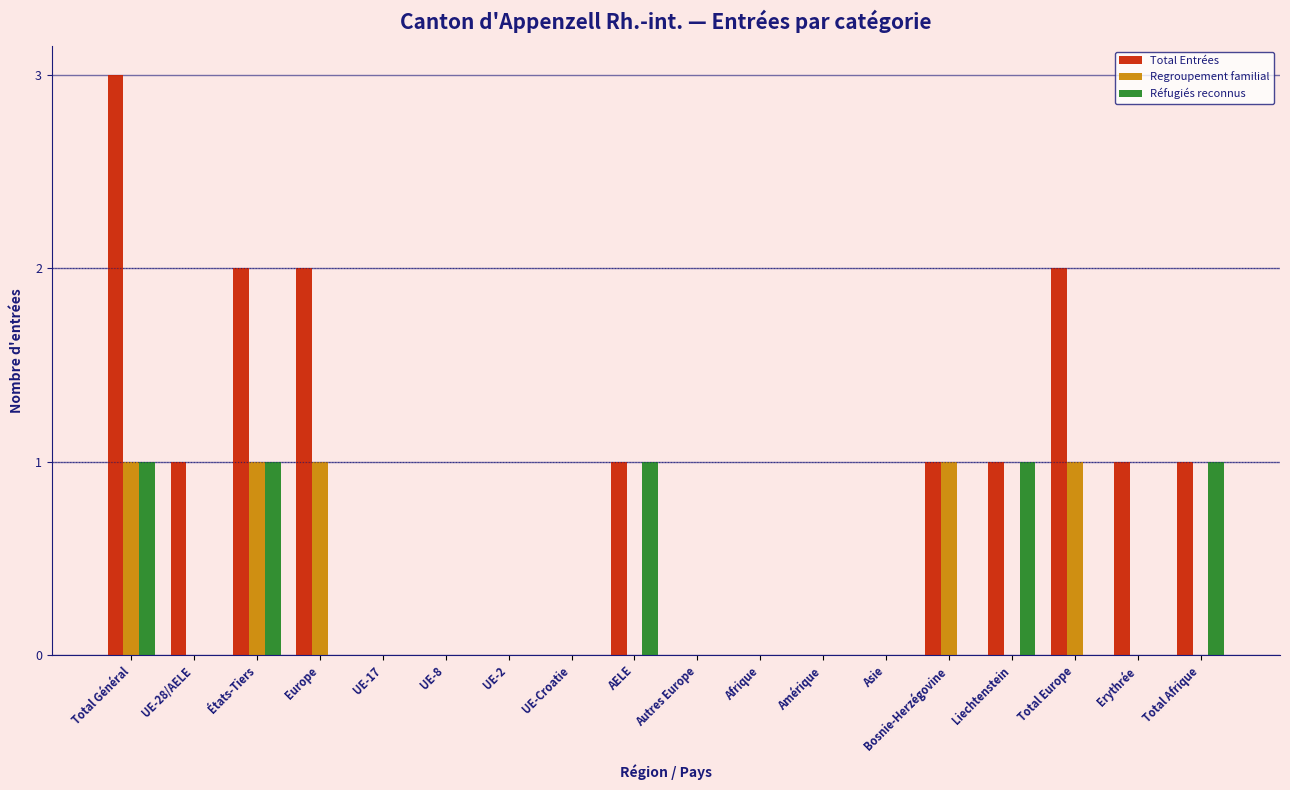

True or false: Regroupement familial has a value of 0 at UE-Croatie.

True